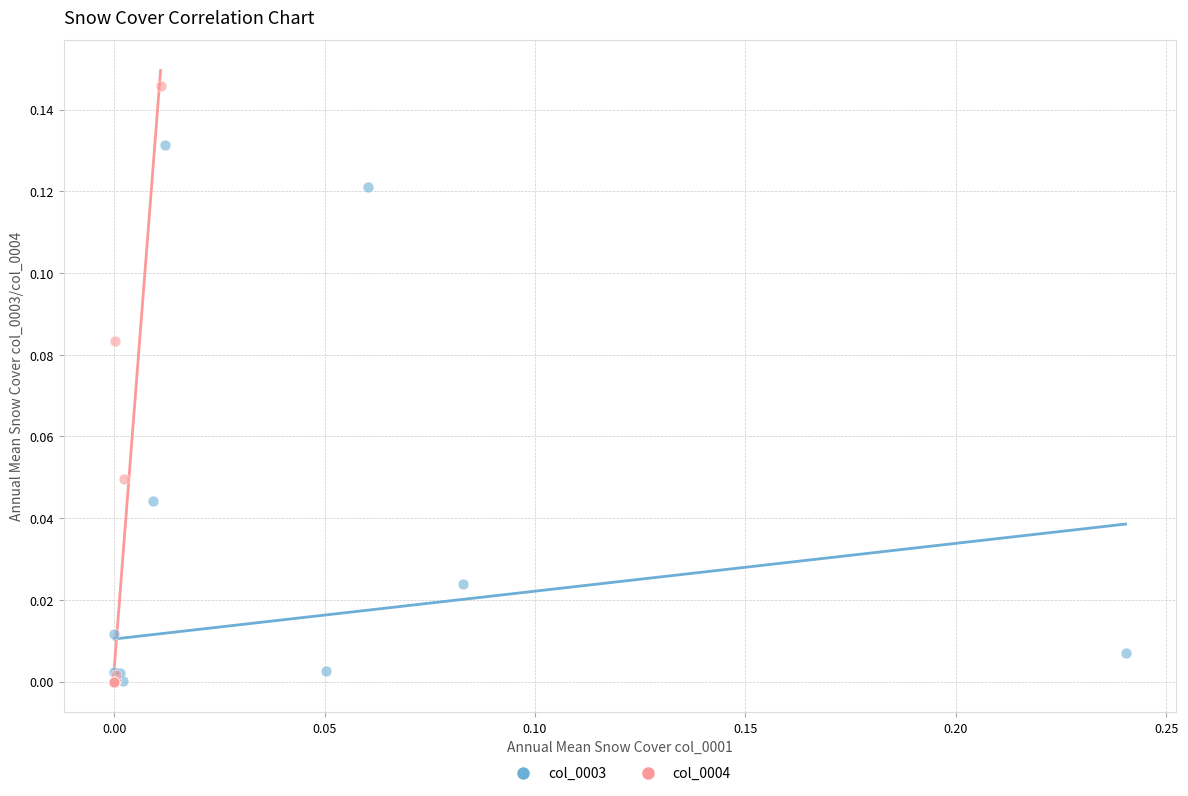

What are all the series names shown in the legend?

col_0003, col_0004